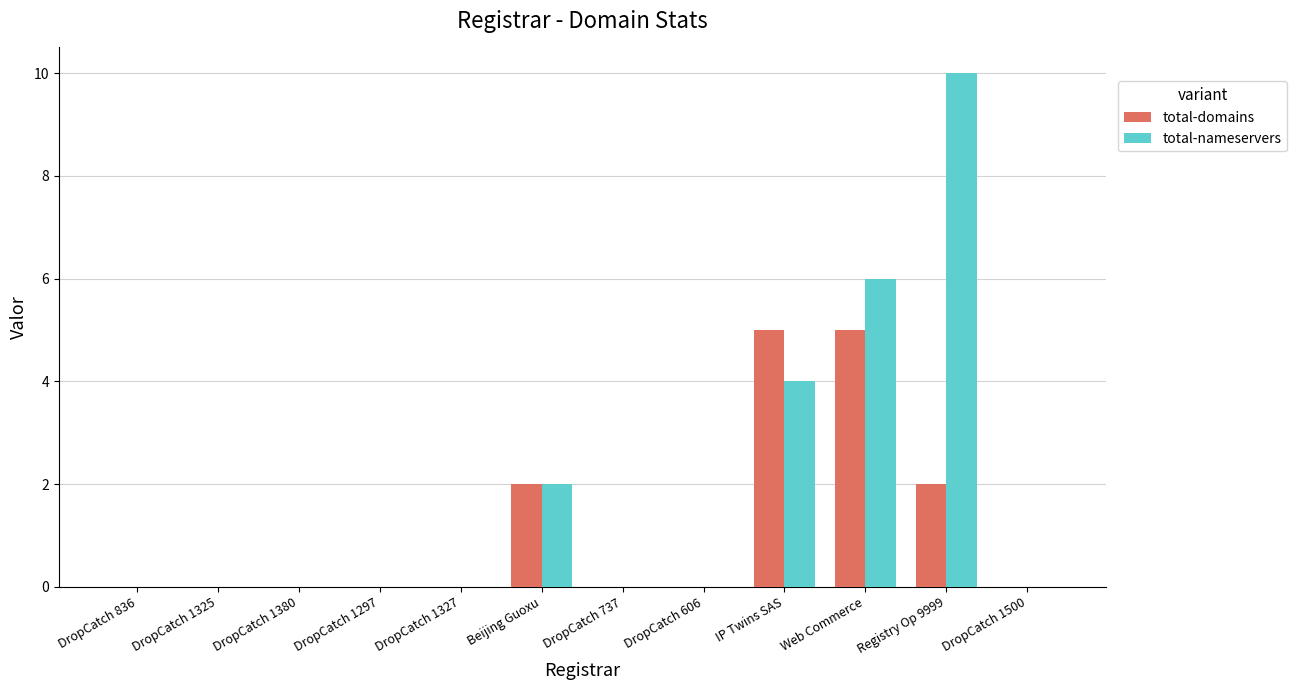

Reading left to right, what are all the values shown in this chart?

total-domains: 0	0	0	0	0	2	0	0	5	5	2	0
total-nameservers: 0	0	0	0	0	2	0	0	4	6	10	0